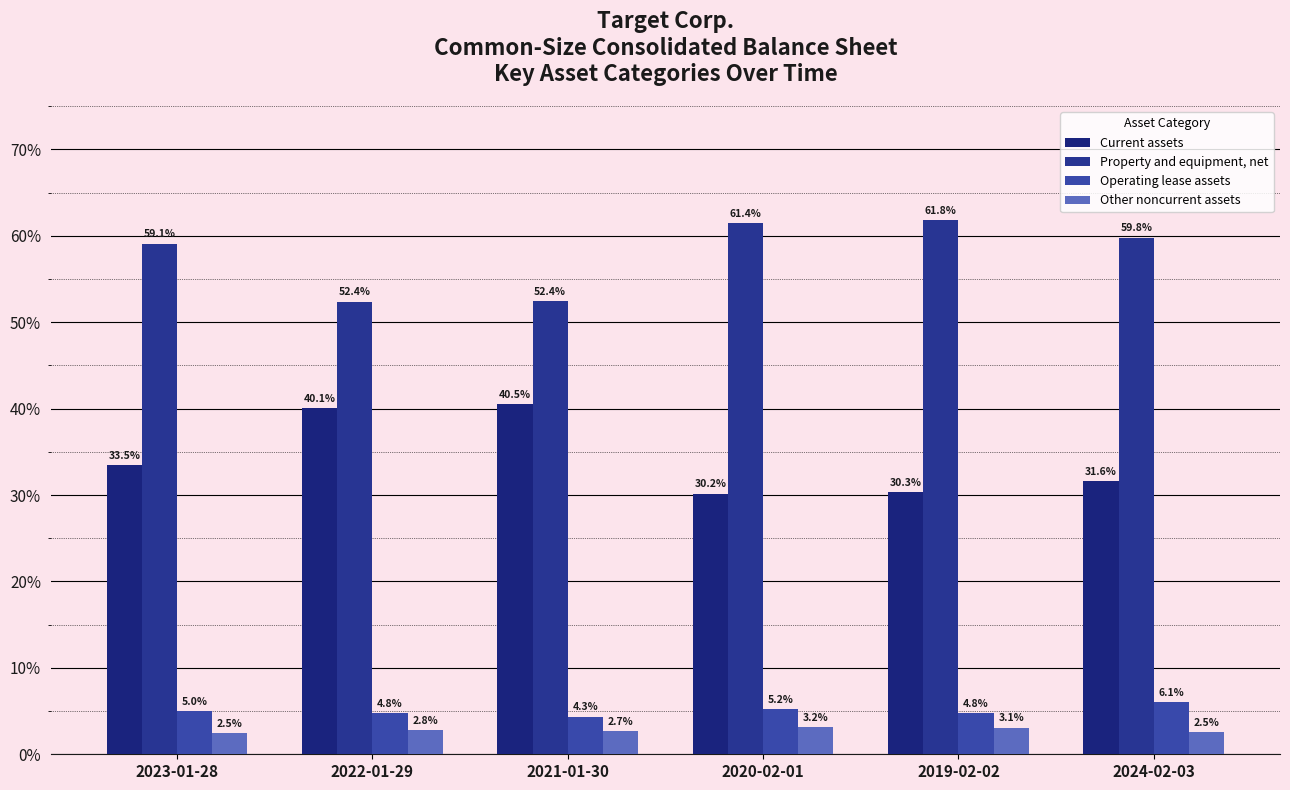

Are the bars horizontal?

No